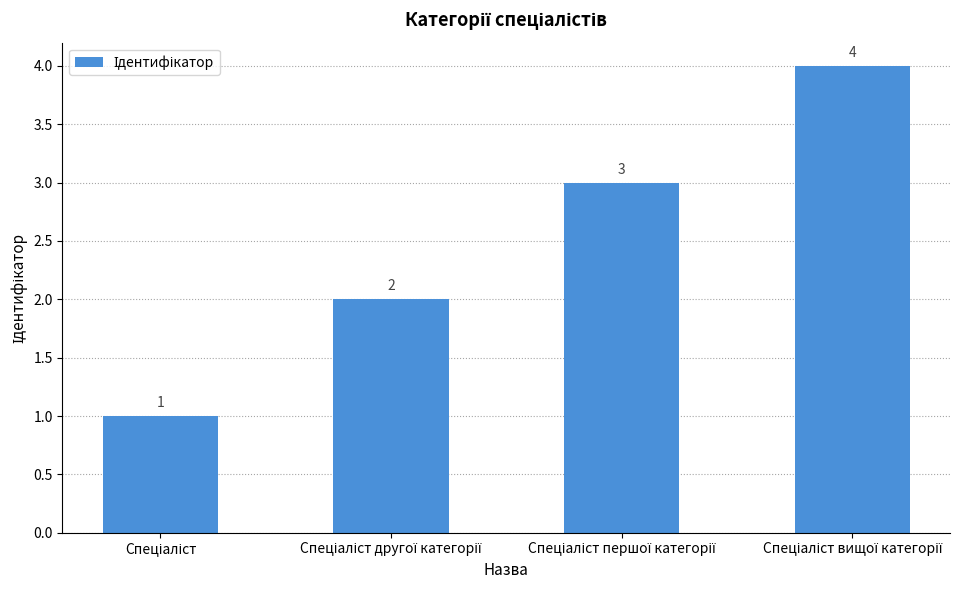

What is the sum of all values?

10